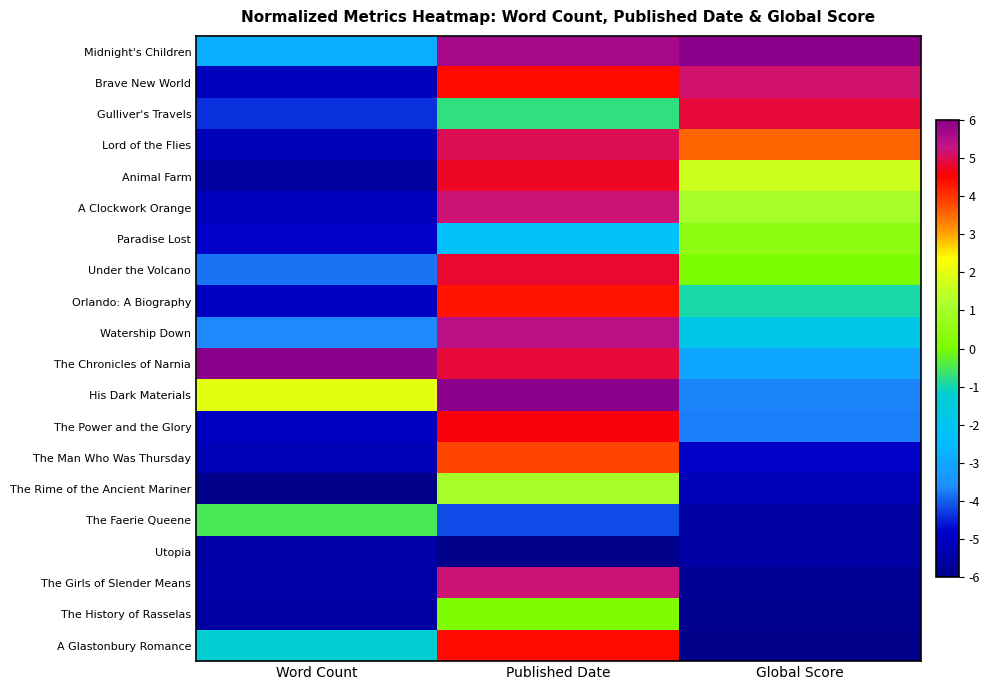

What is the total value across all series at Word Count?

-71.6